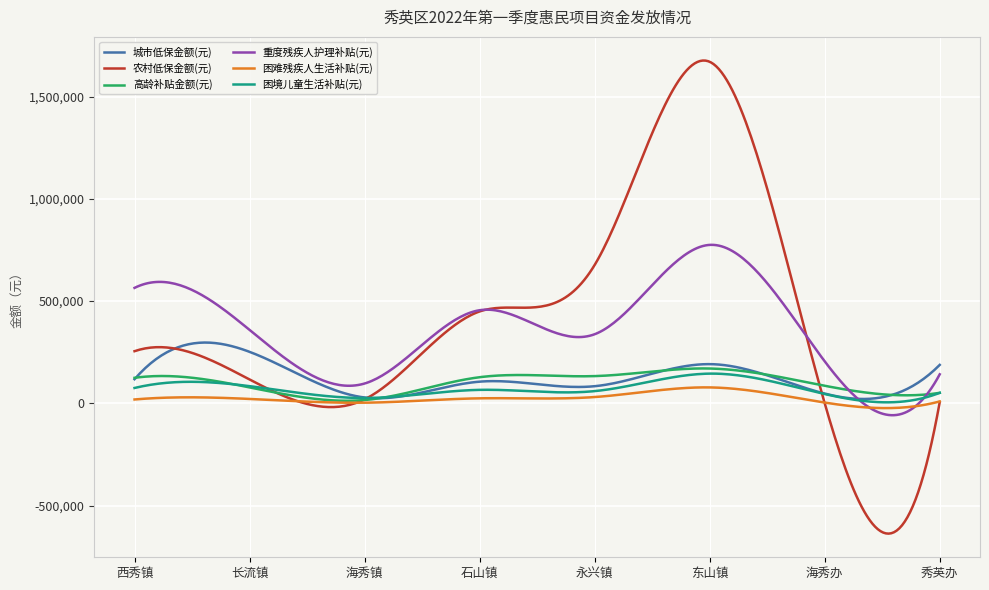

How many series are shown in this chart?

6